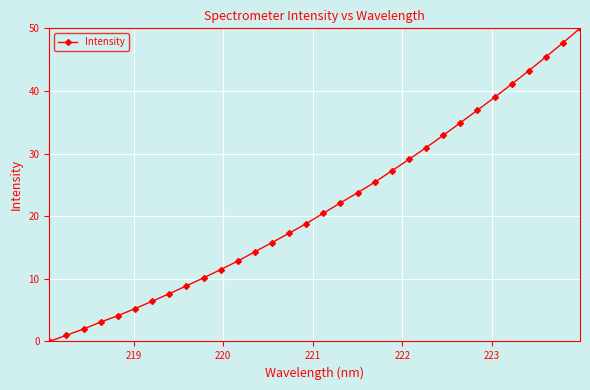

What is the value of the 11th point from the left?

11.5